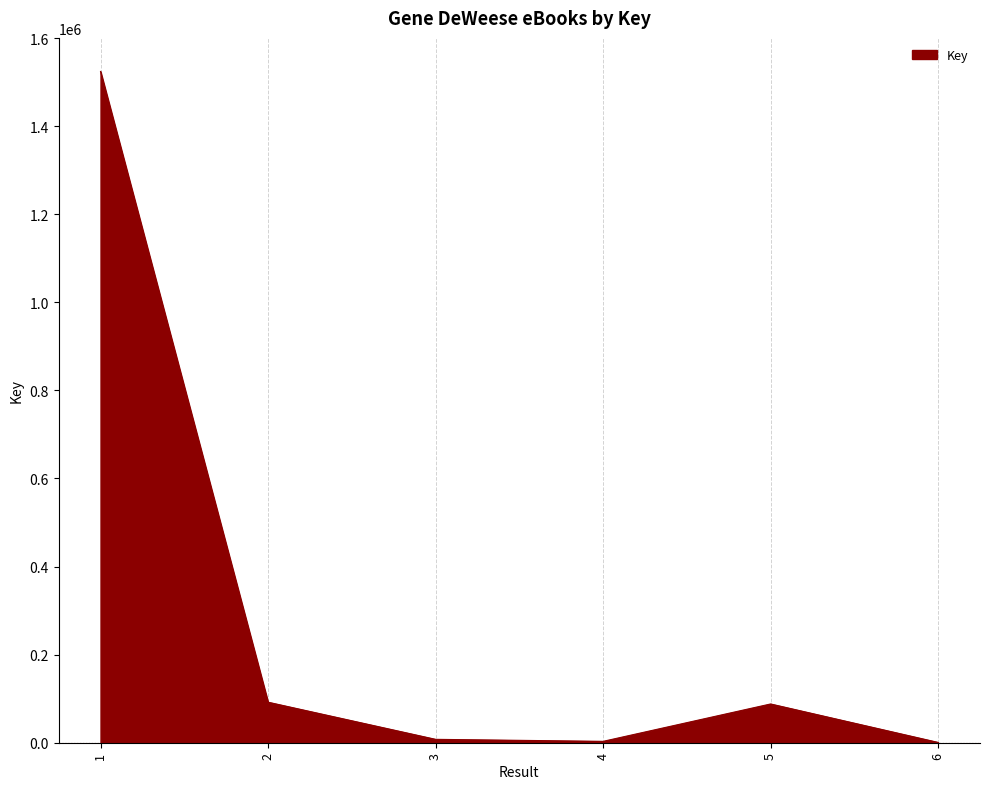

What is the maximum value shown in the chart?

1524201